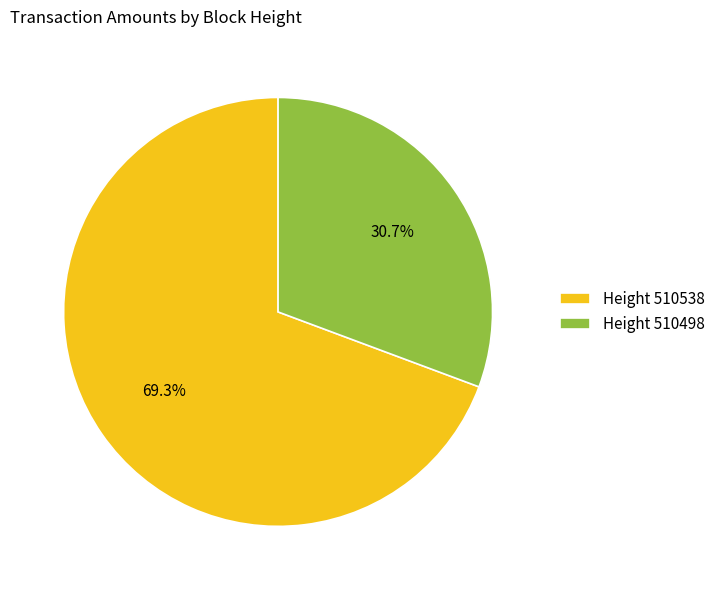

Which slice is the smallest?

Height 510498